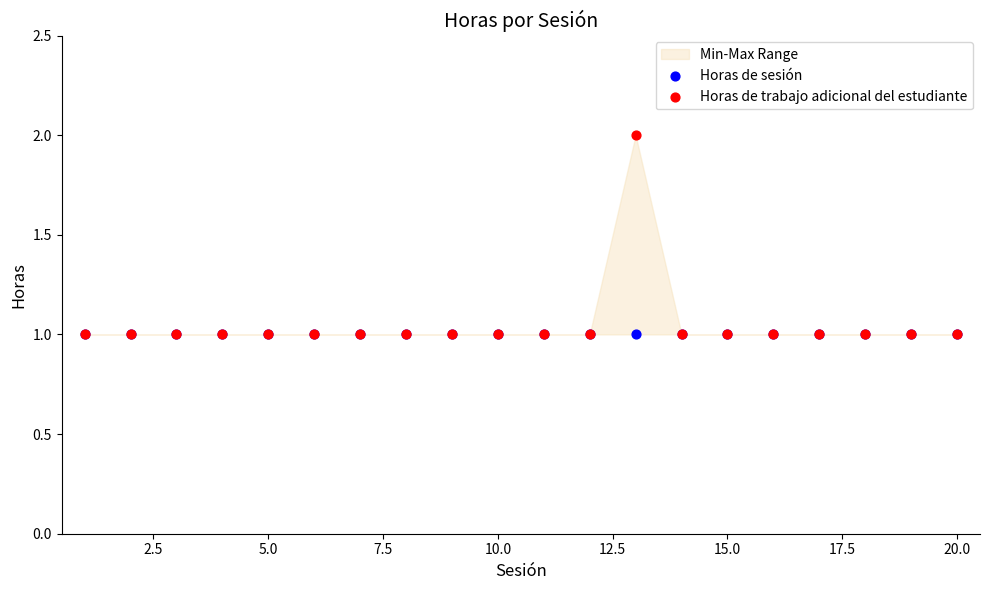

Which series has the widest spread of Y values?

Horas de trabajo adicional del estudiante